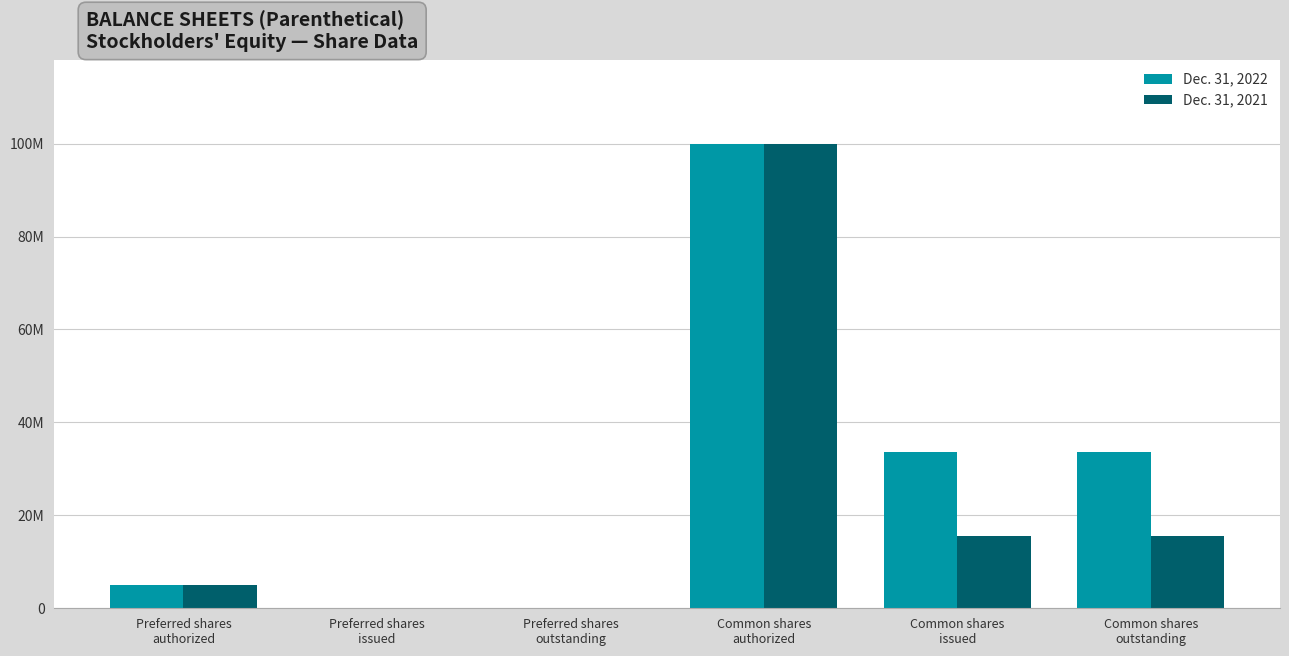

True or false: Dec. 31, 2022 has a value of 33601373 at Common shares
outstanding.

True